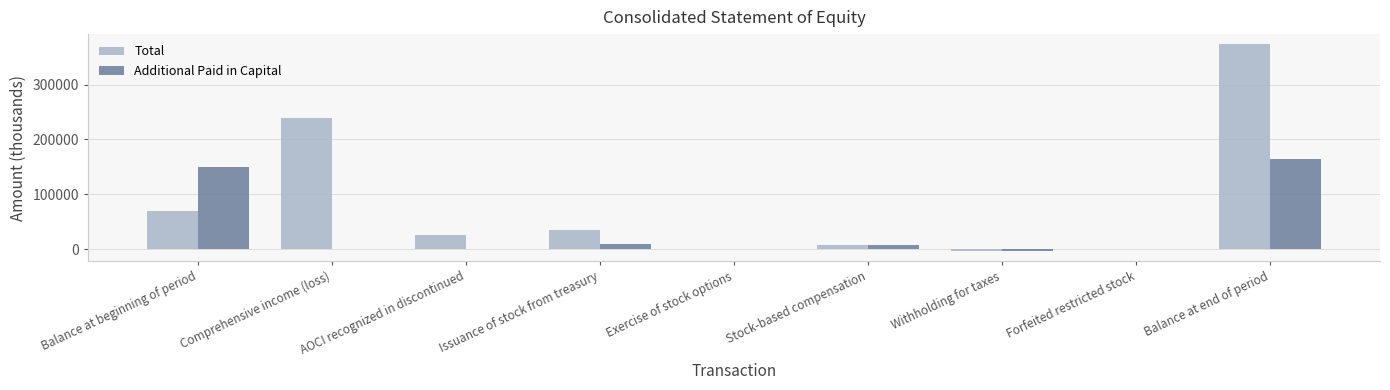

At which label does Additional Paid in Capital reach its peak?

Balance at end of period